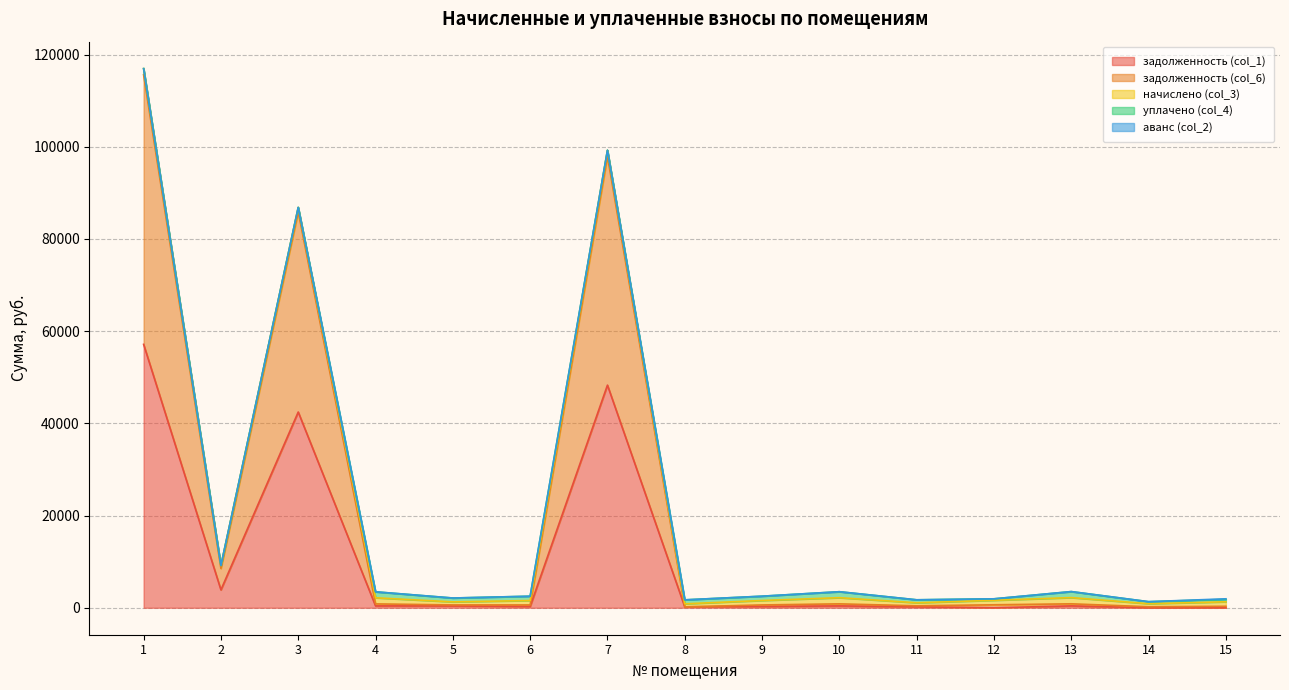

List the series in order of their peak value, lowest first.

аванс (col_2), уплачено (col_4), начислено (col_3), задолженность (col_1), задолженность (col_6)